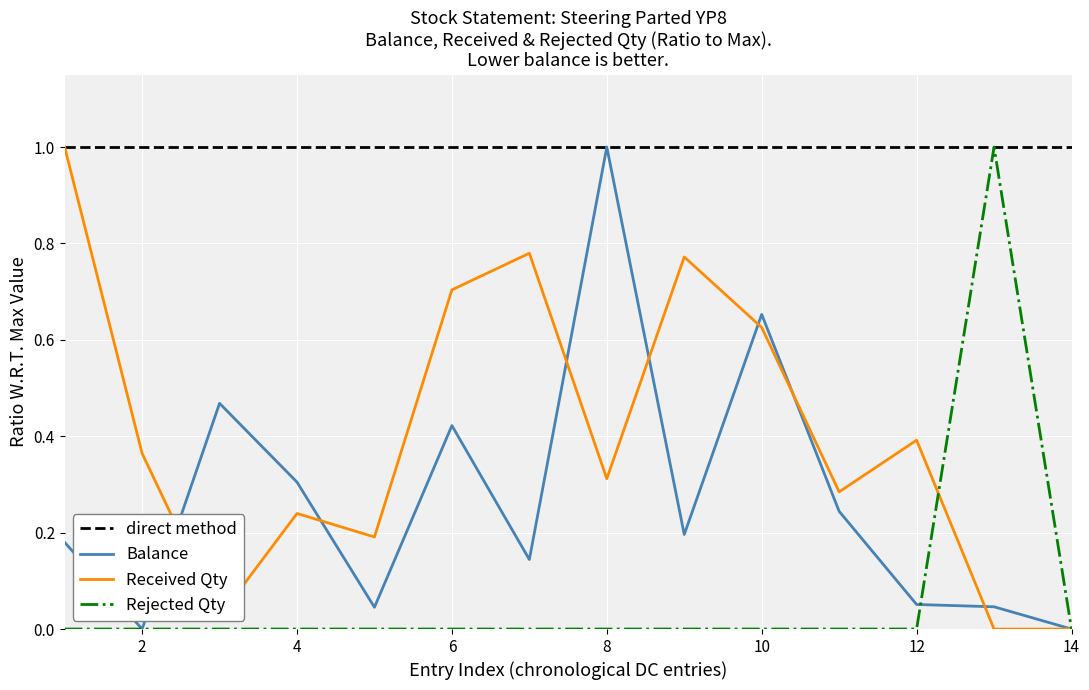

Is it true that Rejected Qty equals 0.0 at 8?

True